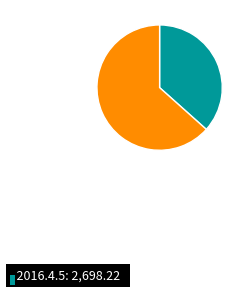

How many segments does this pie chart have?

2